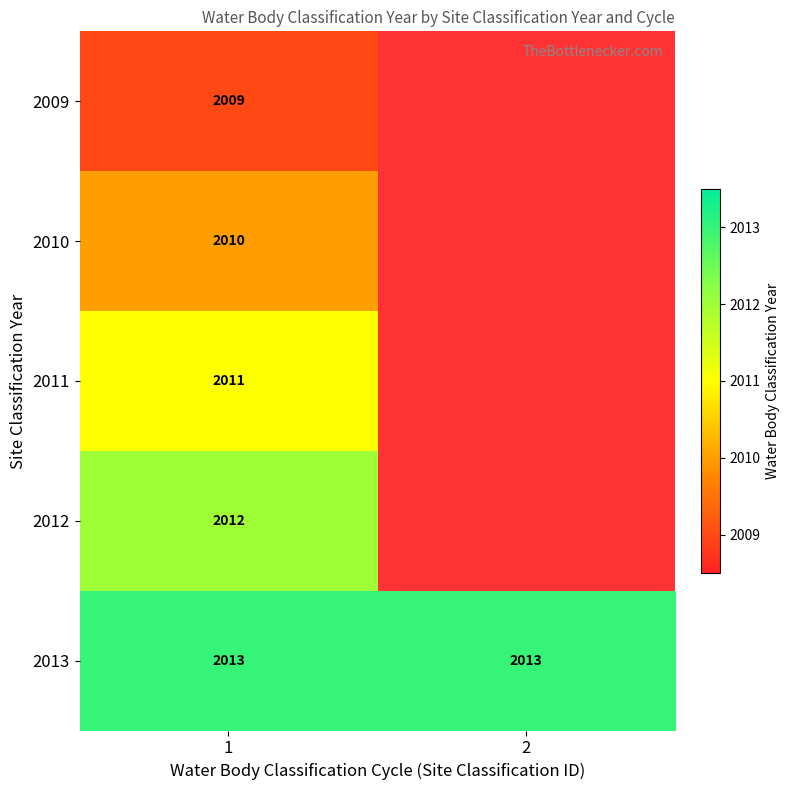

Is it true that 2010 equals 1317 at 1?

False